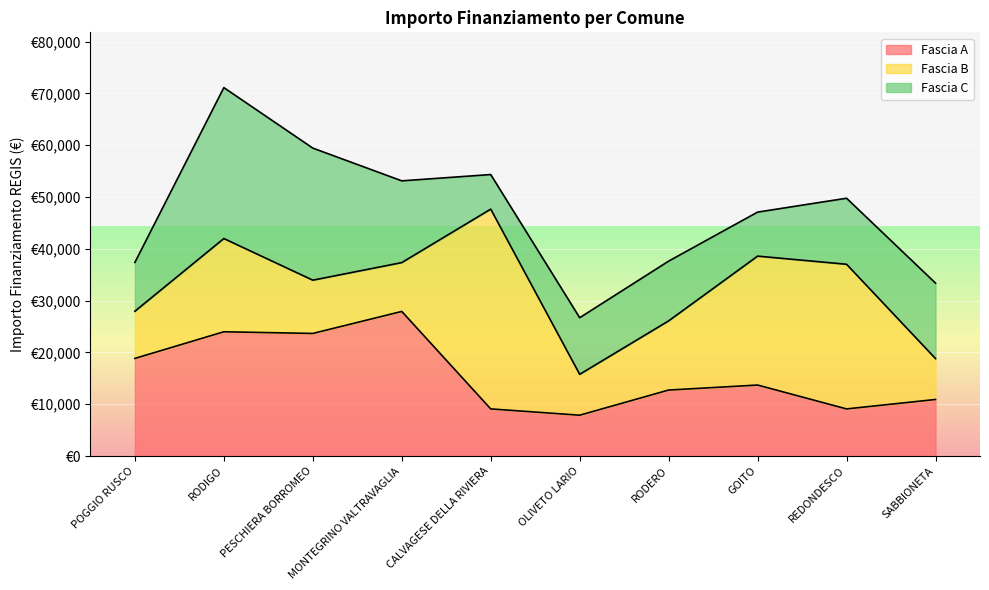

What is the difference between the maximum and minimum values in the Fascia A series?

20031